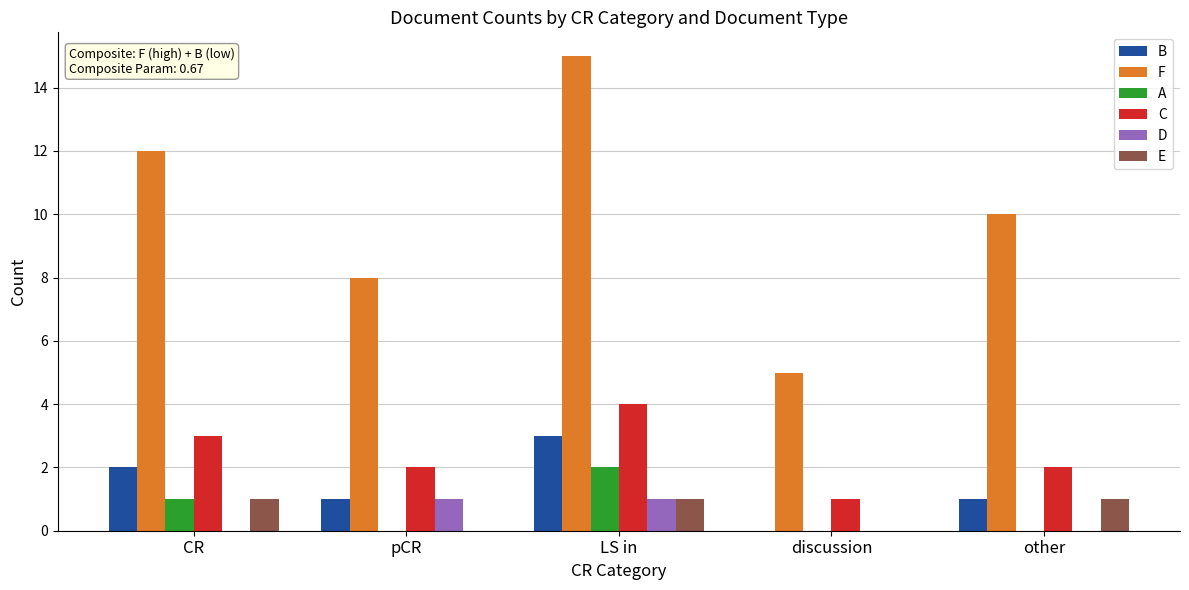

What is the spread (max minus min) of values at pCR?

8